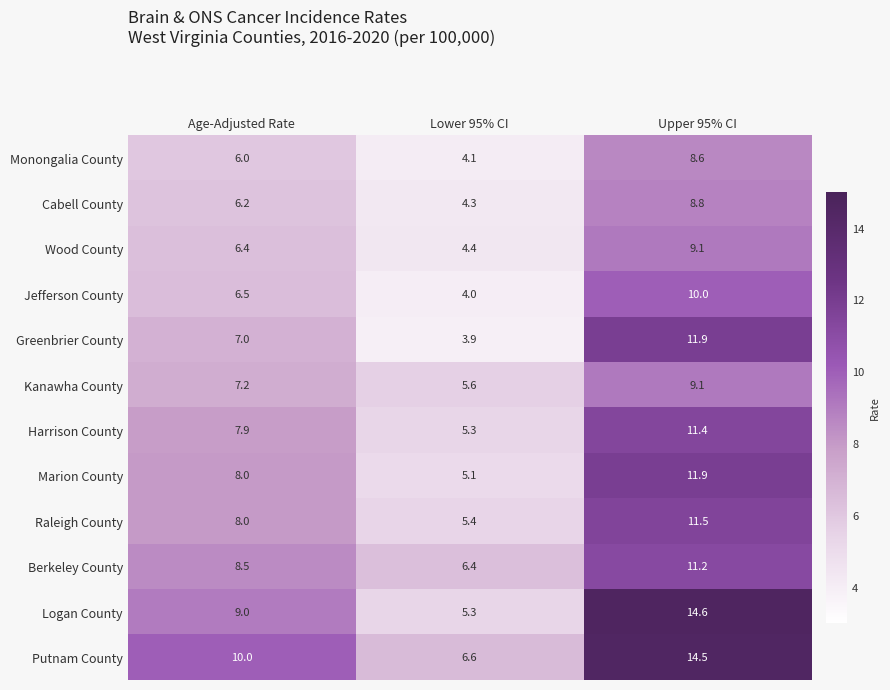

The value of Jefferson County at Lower 95% CI is 1.0. True or false?

False